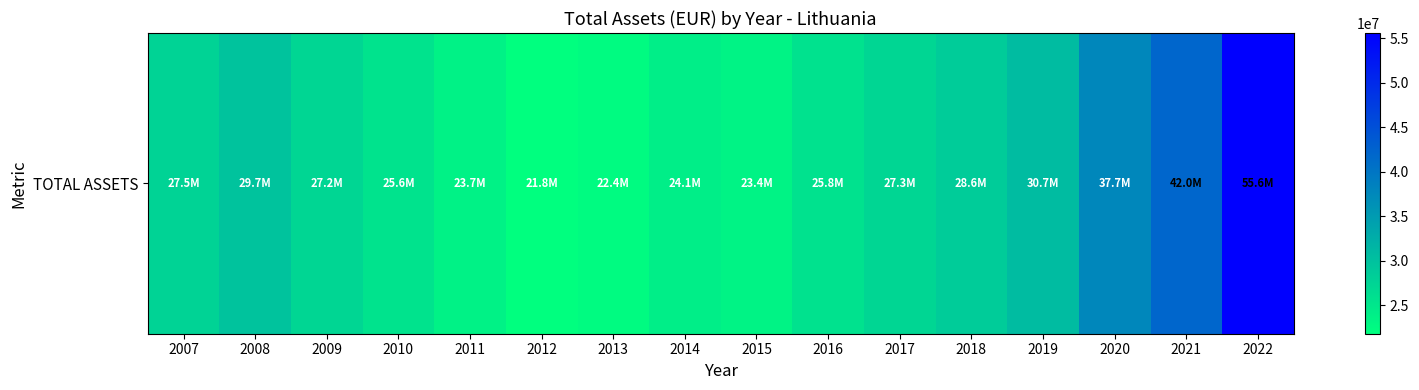

Which label corresponds to the largest value in the chart?

2022